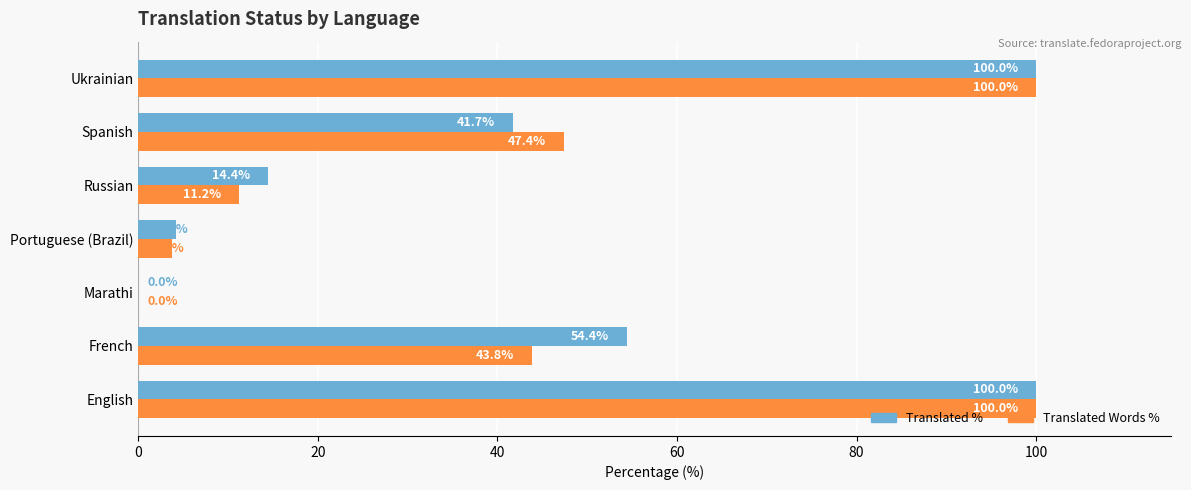

The value of Translated Words % at Spanish is 76.4. True or false?

False